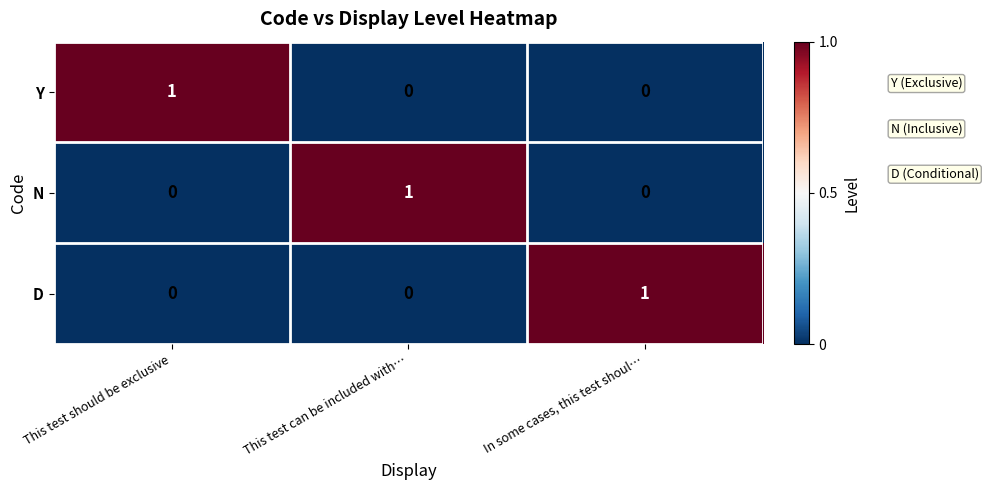

True or false: Y has a value of -1 at In some cases, this test shoul….

False